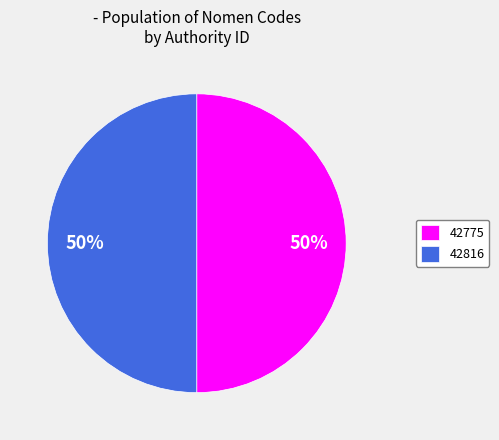

What percentage is the 42775 slice, to the nearest percent?

50%